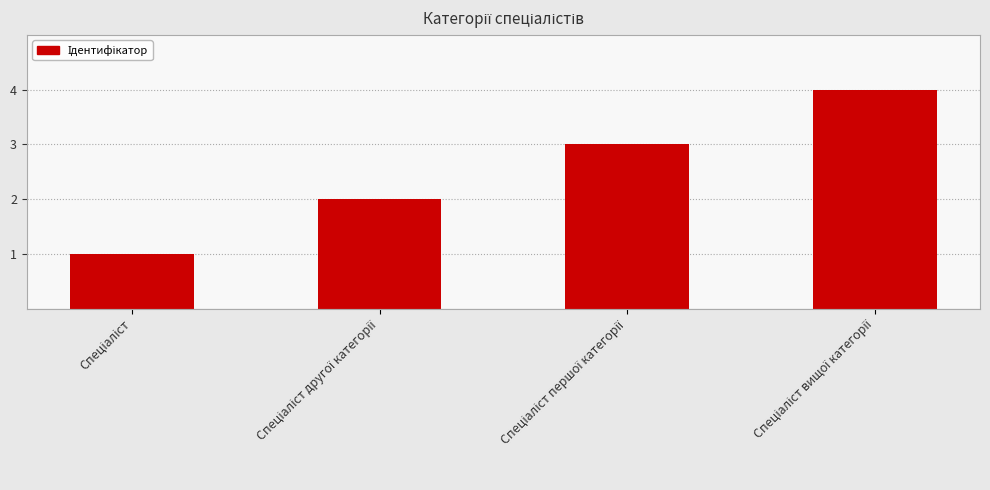

What is the maximum value shown in the chart?

4